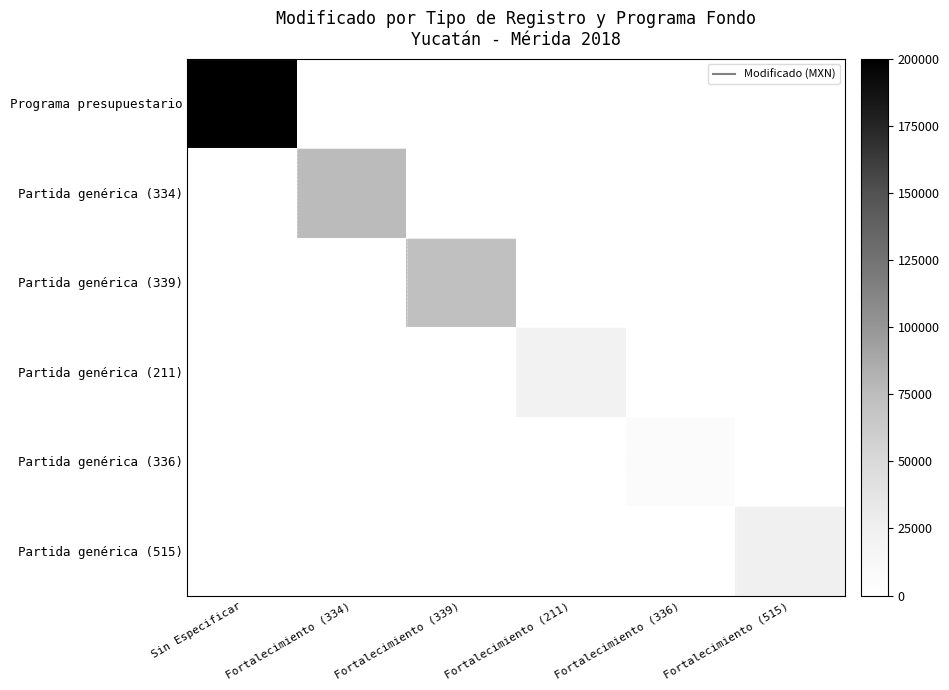

At how many categories does at least one series exceed 111932?

1